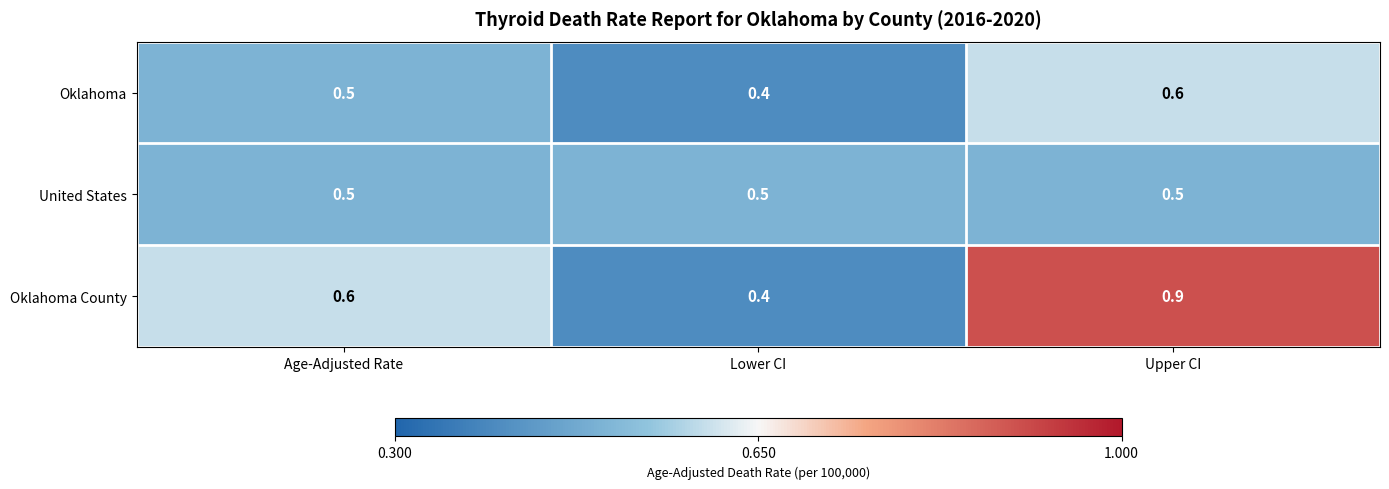

Is it true that Oklahoma equals 0.6 at Lower CI?

False